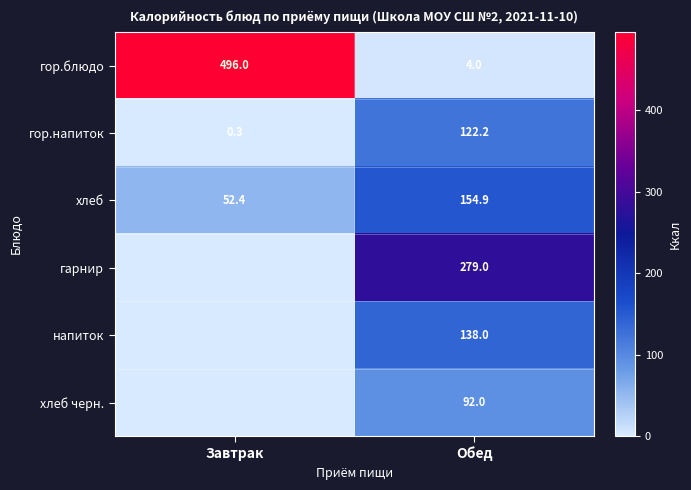

What is the sum of the гор.блюдо values at Обед and Завтрак?

500.0